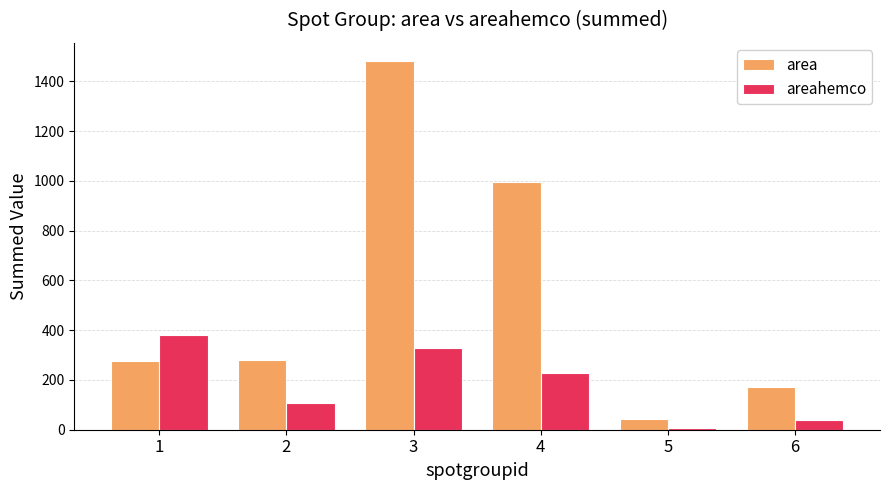

At which label is area closest to 762?

4